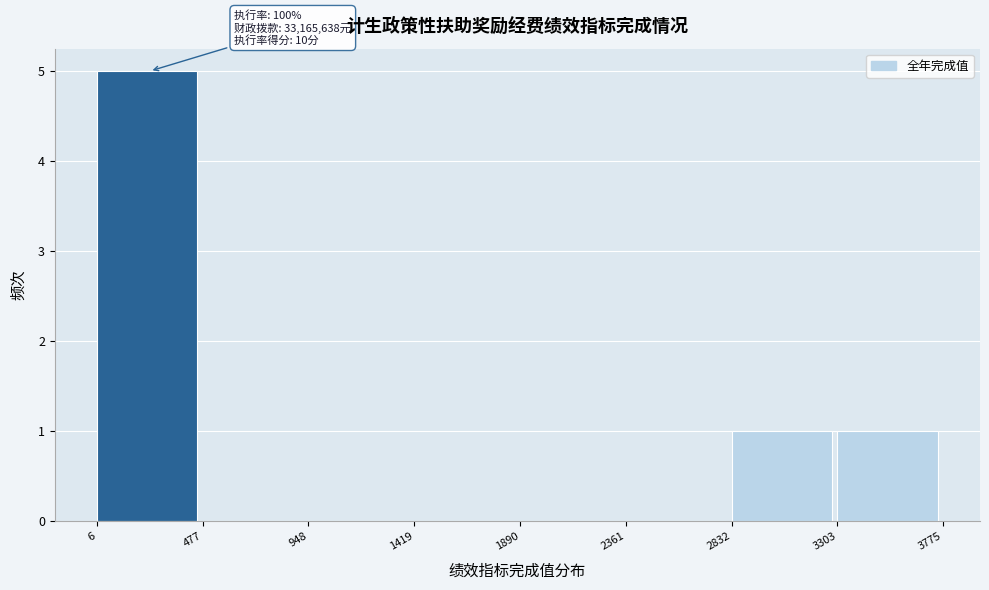

Over which range of the x-axis is the bar tallest?

6 to 477